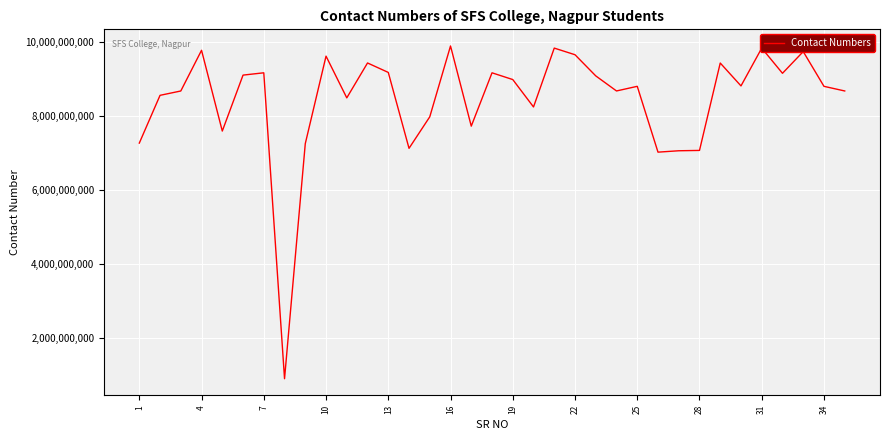

What is the maximum value shown in the chart?

9881269508